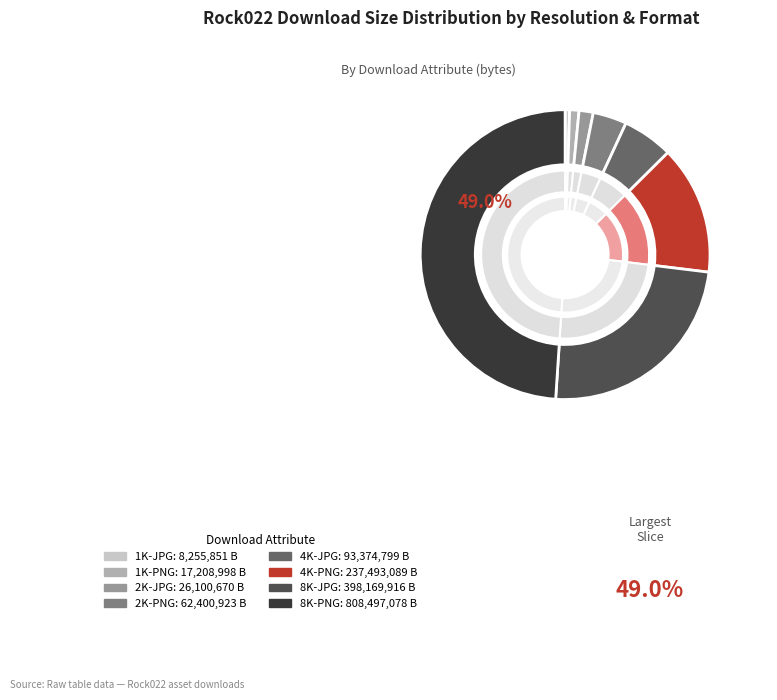

Does 4K-PNG represent more than half of the total?

No